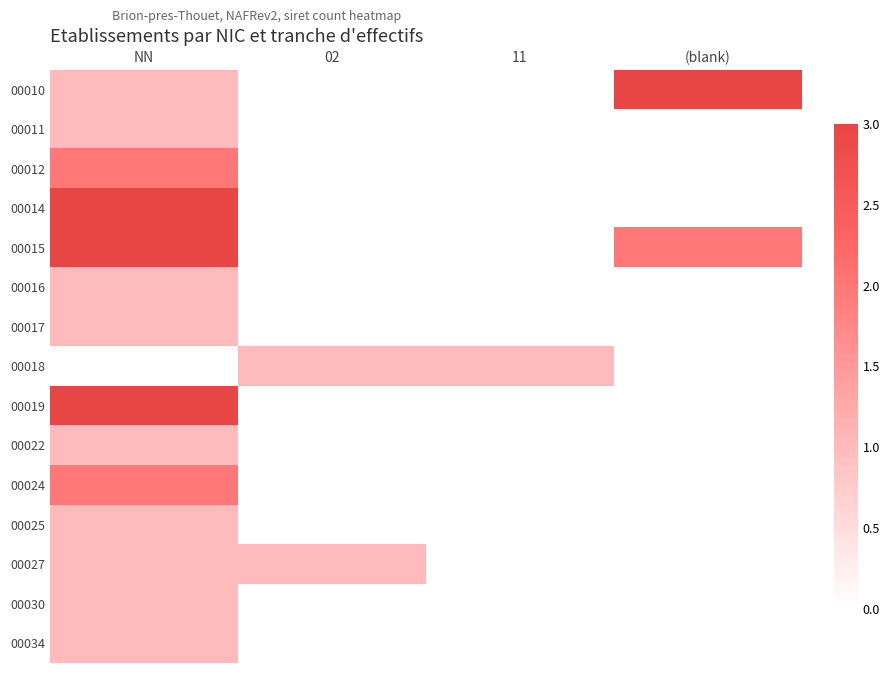

What is the maximum value shown in the chart?

3